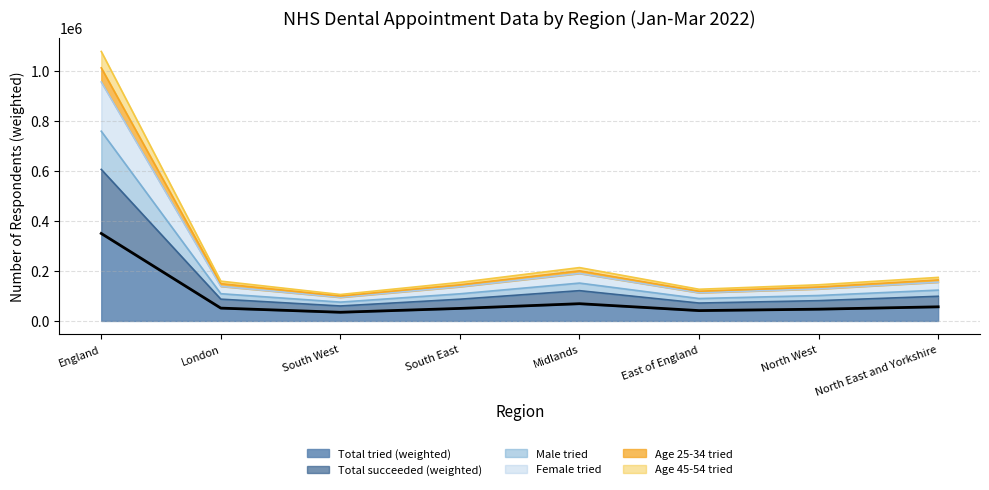

What is the difference between the Total succeeded (weighted) values at South West and East of England?

11687